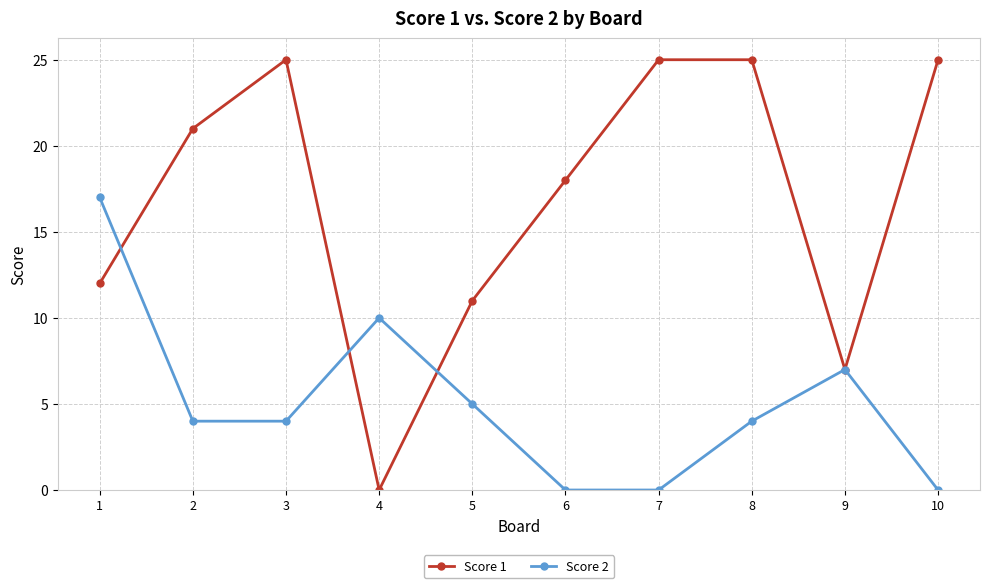

What is the average value of the Score 2 series?

5